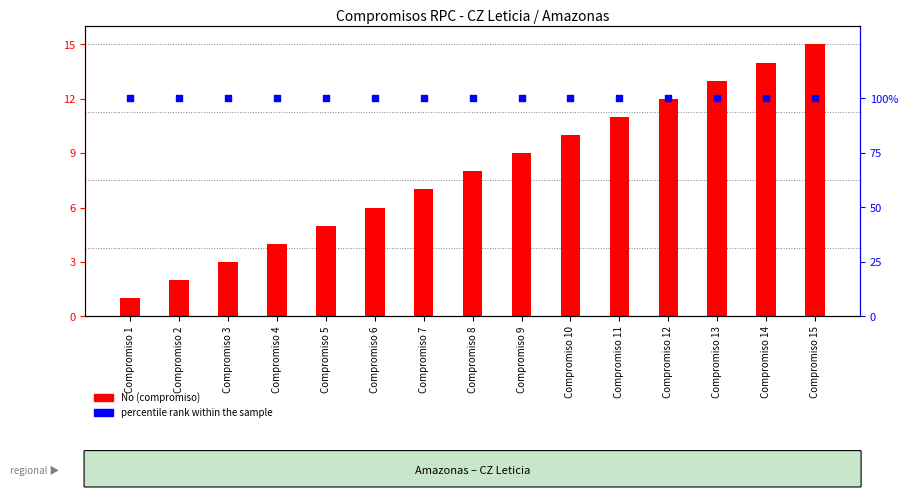

Is the value of percentile rank within the sample at Compromiso 7 greater than the value of No (compromiso) at Compromiso 12?

Yes